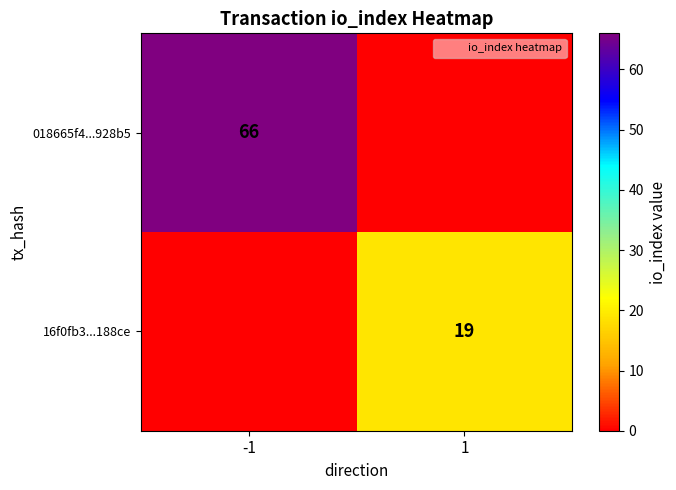

How many data points in 16f0fb3...188ce are less than 19?

1